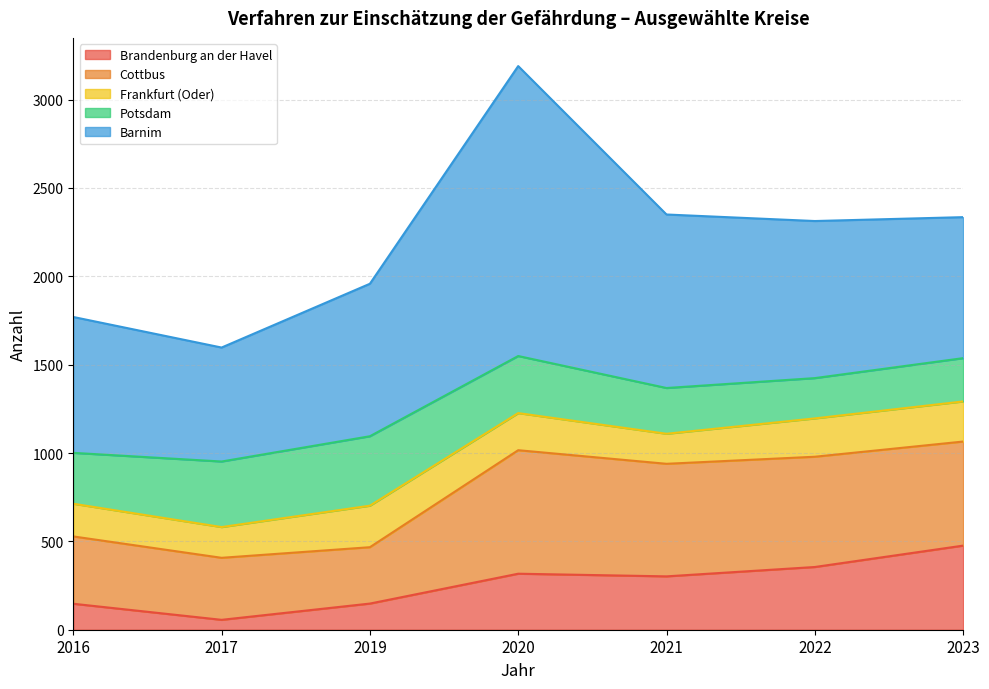

List the series in order of their peak value, highest first.

Barnim, Cottbus, Brandenburg an der Havel, Potsdam, Frankfurt (Oder)